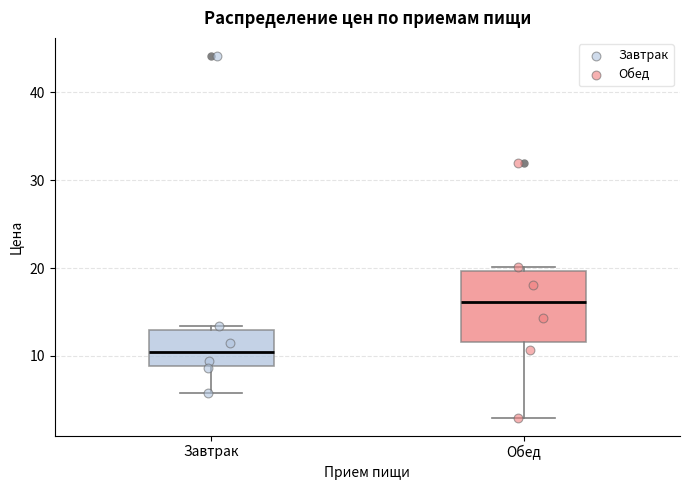

Reading left to right, transcribe this box plot: for each box, give where its median line is, the range the box spans, and where its two whiskers end, as read against the y-axis. The values are not printed on the chart, so give them approximately, as read against the axis.

Завтрак: median 10, box 9 to 13, whiskers 6 to 13 (just above the box's upper edge)
Обед: median 16, box 12 to 20, whiskers 3 to 20 (just above the box's upper edge)